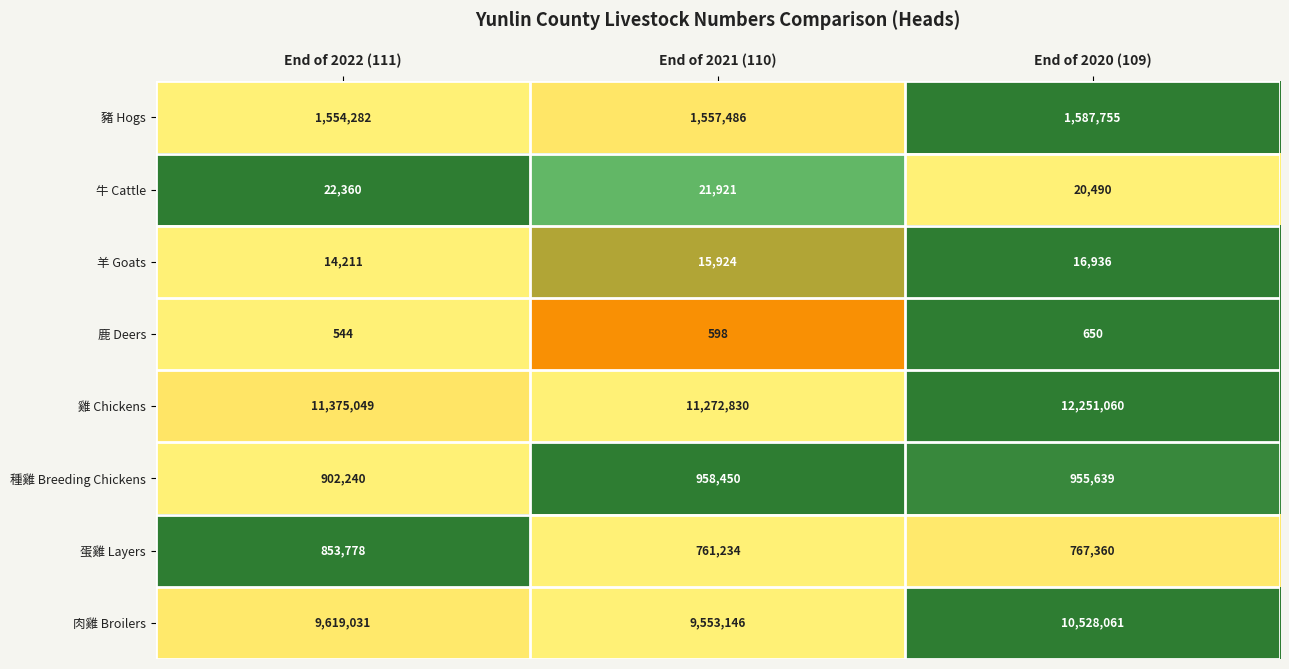

Which series has the largest total across all categories?

雞 Chickens